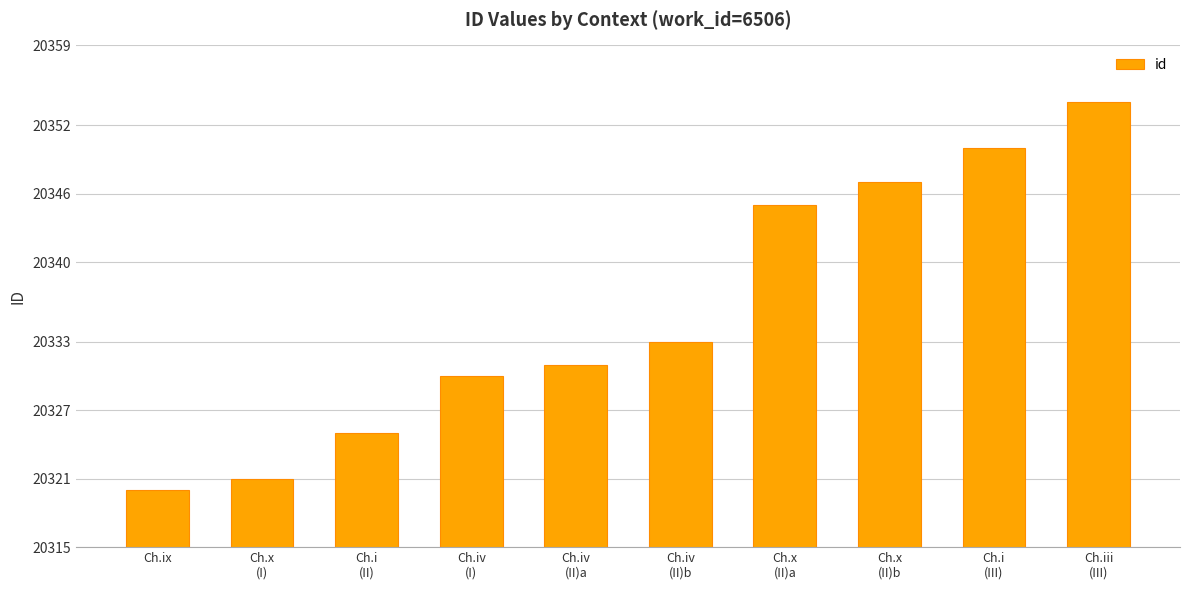

What is the ratio of the value at Ch.i
(II) to the value at Ch.iv
(II)b?

1.0